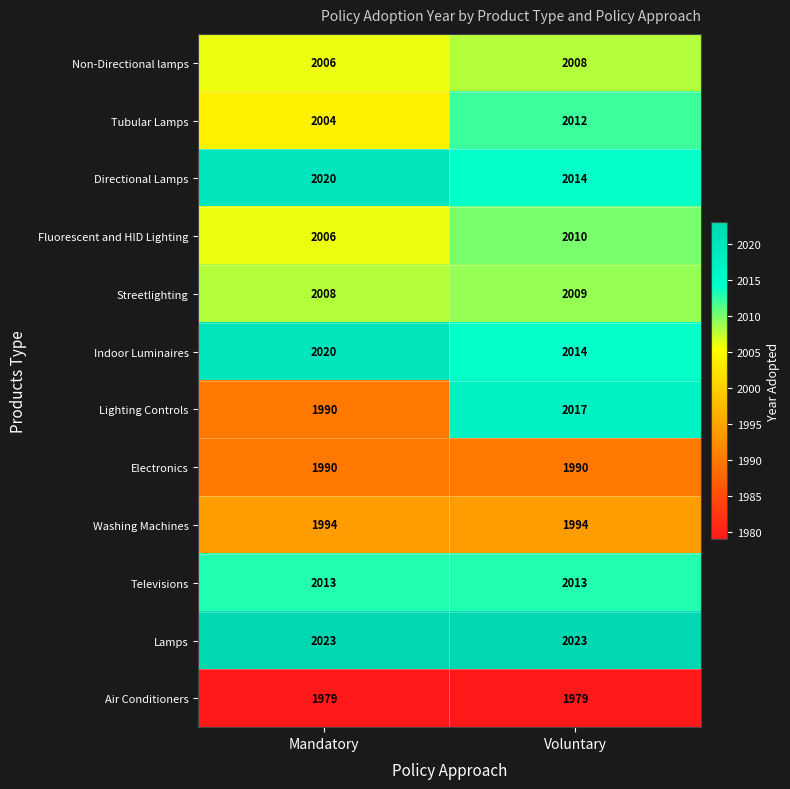

What is the approximate value of Indoor Luminaires at Voluntary?

2014